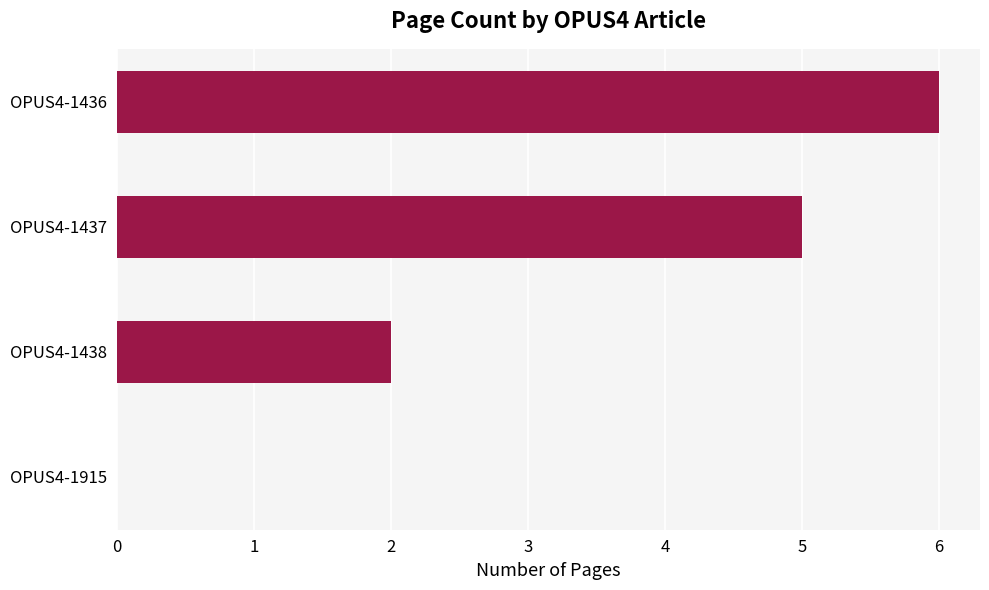

The value at OPUS4-1436 is 6. True or false?

True